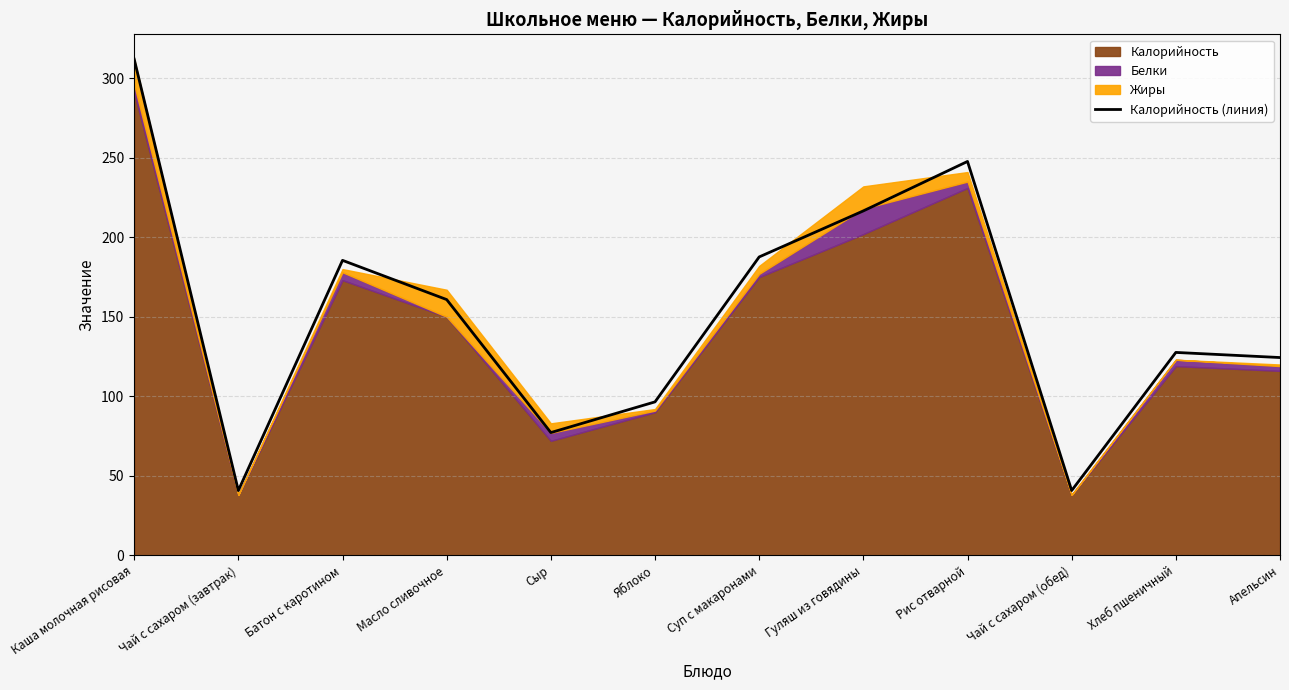

What is the label of the 1st point from the right?

Апельсин